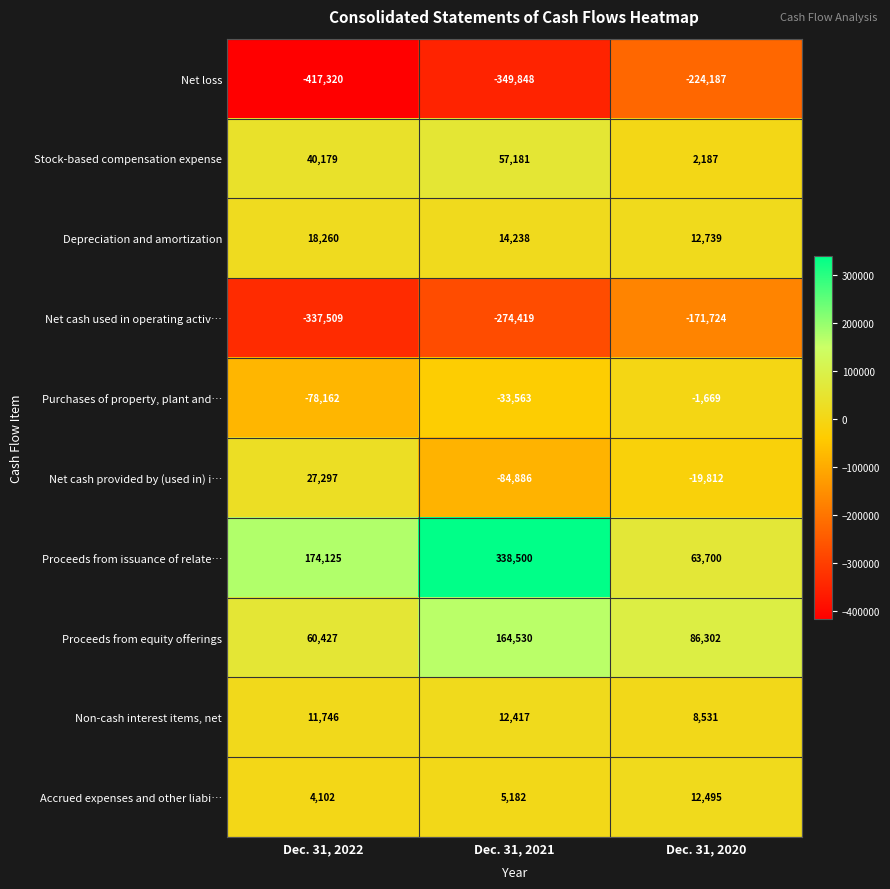

Where does the Net cash provided by (used in) i… series first go above -19812?

Dec. 31, 2022